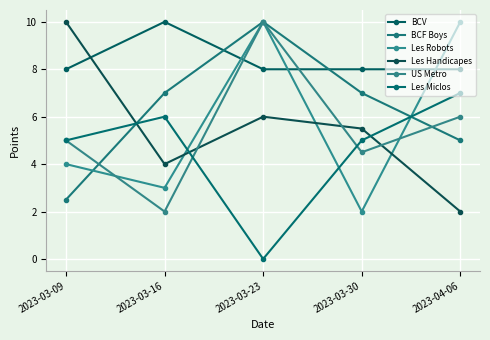

True or false: Les Robots has more than 2 interior local peaks.

False